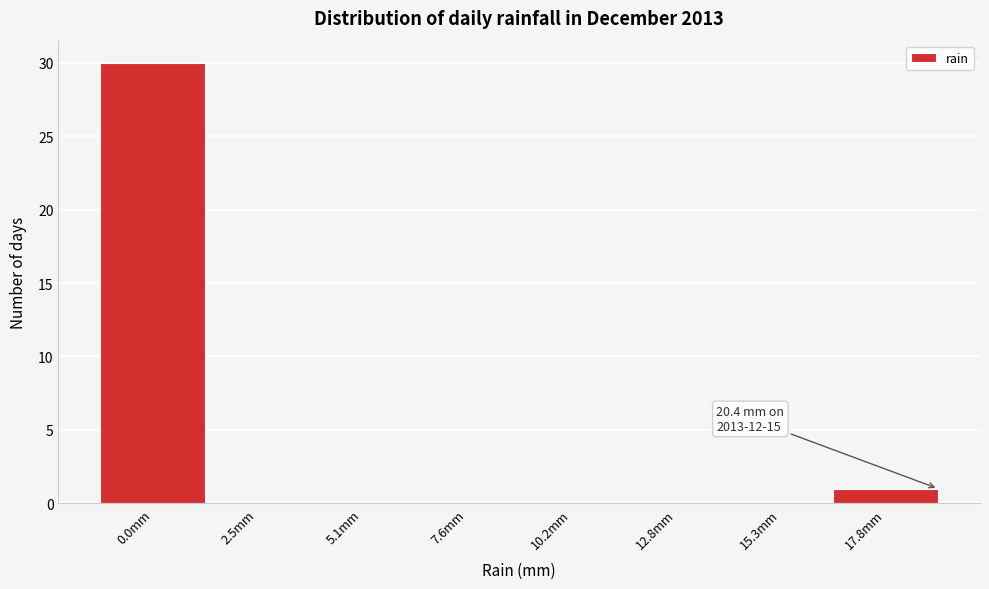

Reading right to left, what are all the values shown in this chart?

17.8mm=1	15.3mm=0	12.8mm=0	10.2mm=0	7.6mm=0	5.1mm=0	2.5mm=0	0.0mm=30